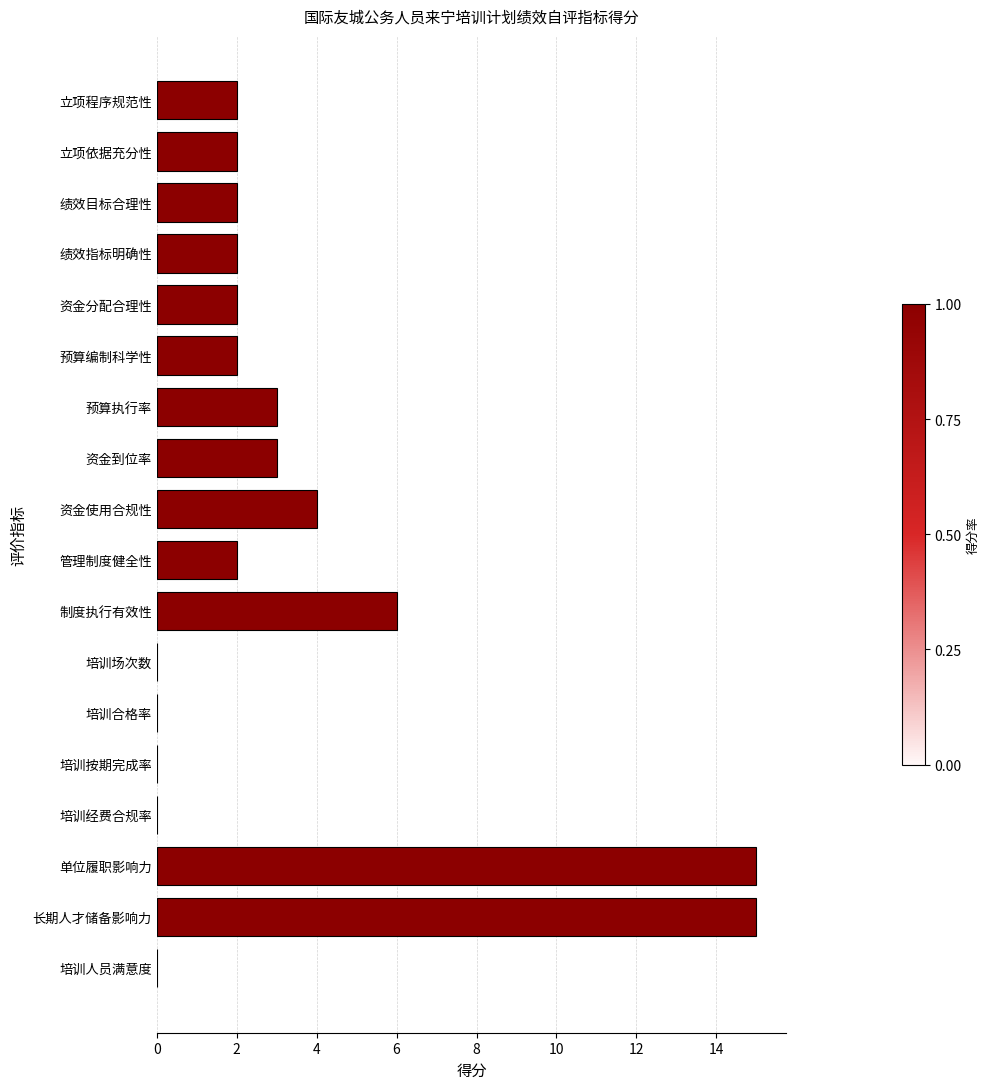

At which label is the value closest to 7?

制度执行有效性